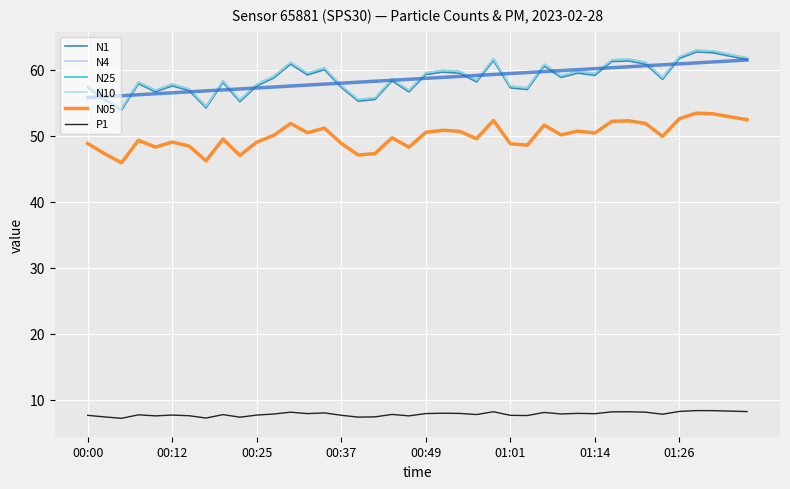

True or false: N1 and N25 intersect in this chart.

False